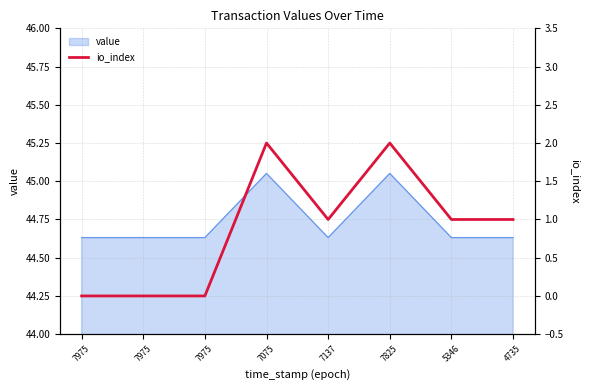

How many points are higher than both their immediate neighbors (excluding endpoints)?

2